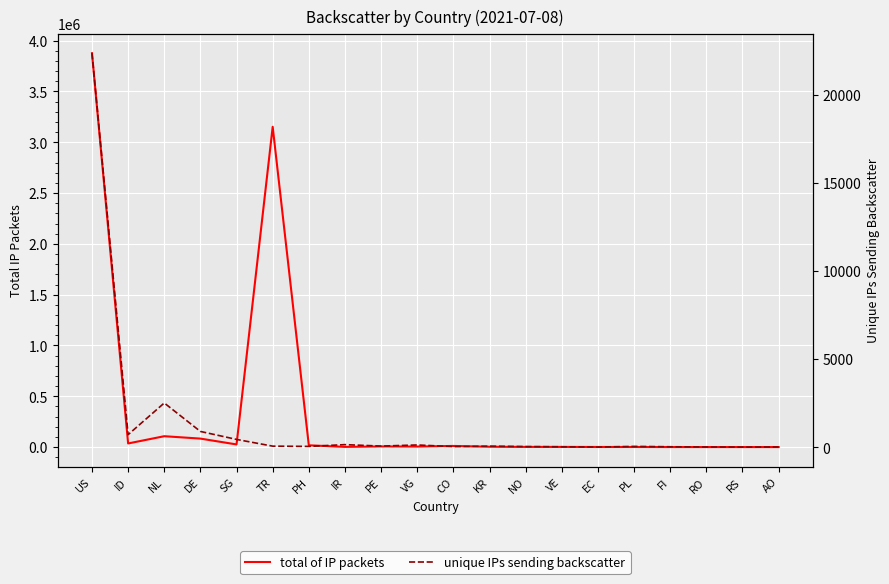

What position from the left is FI?

17